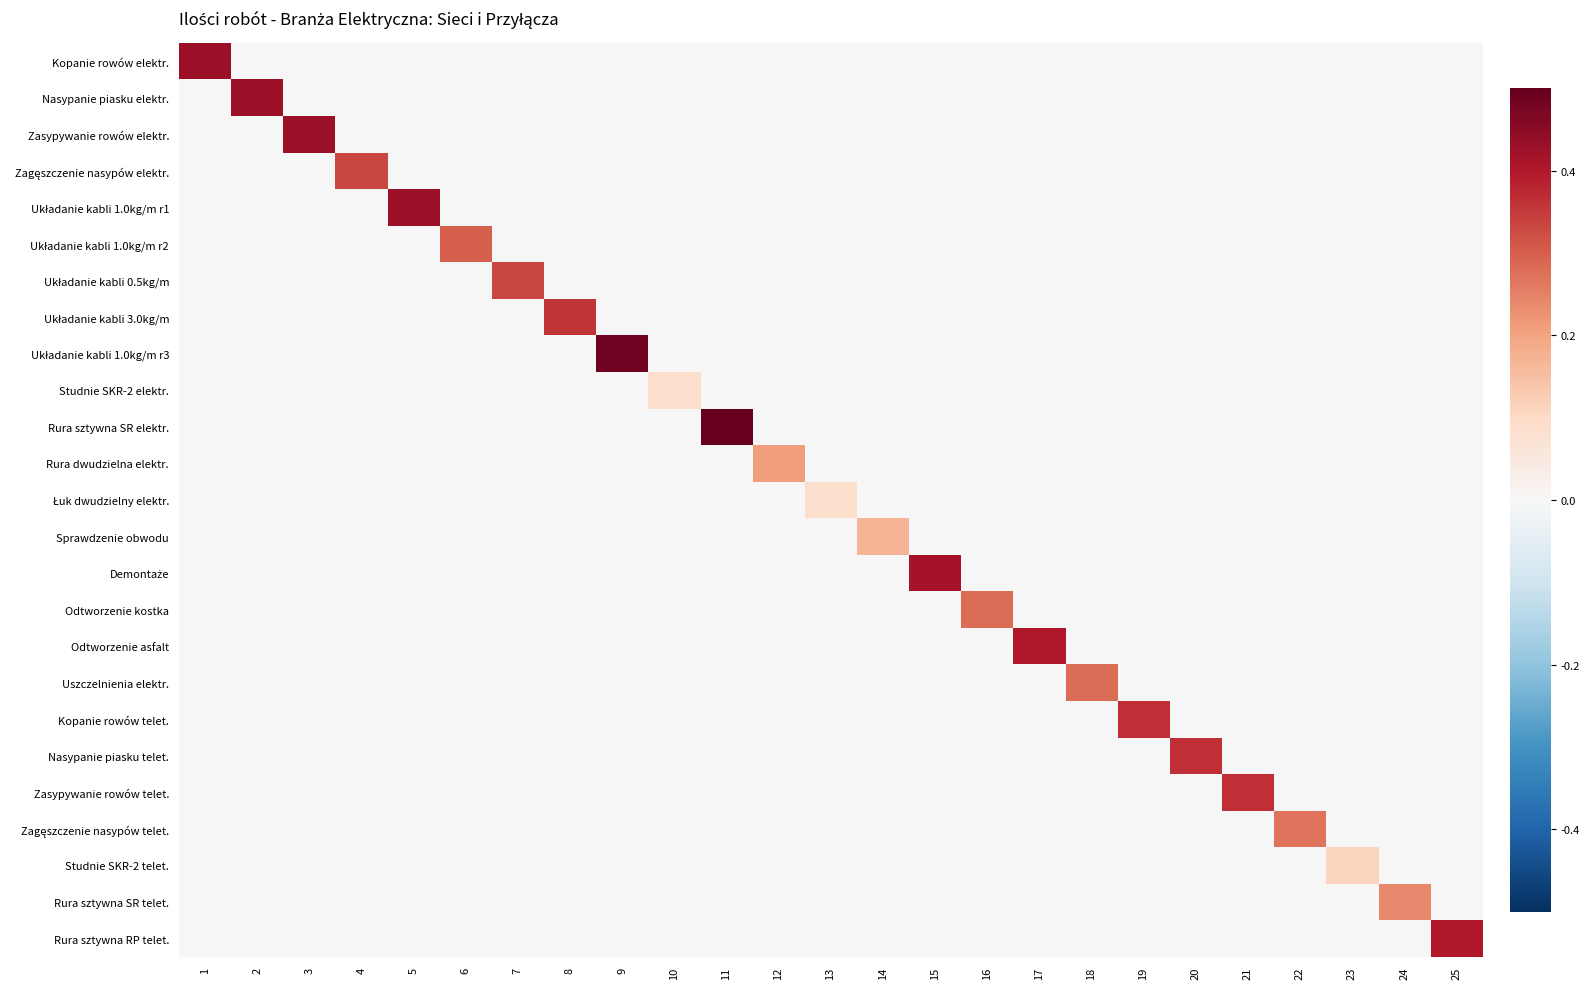

Which series has the largest total across all categories?

Rura sztywna SR elektr.